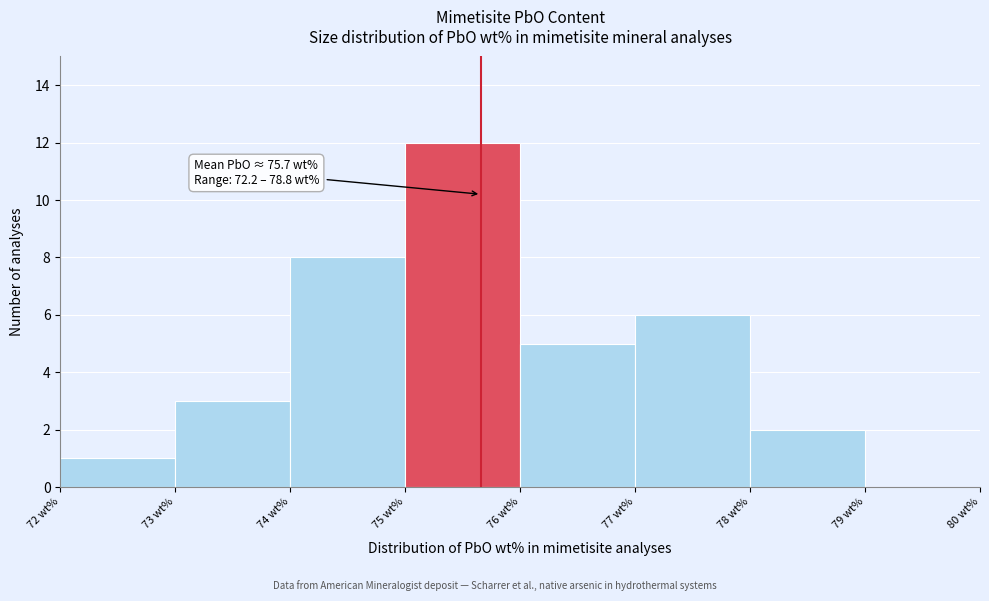

Over which range of the x-axis is the bar tallest?

75 to 76